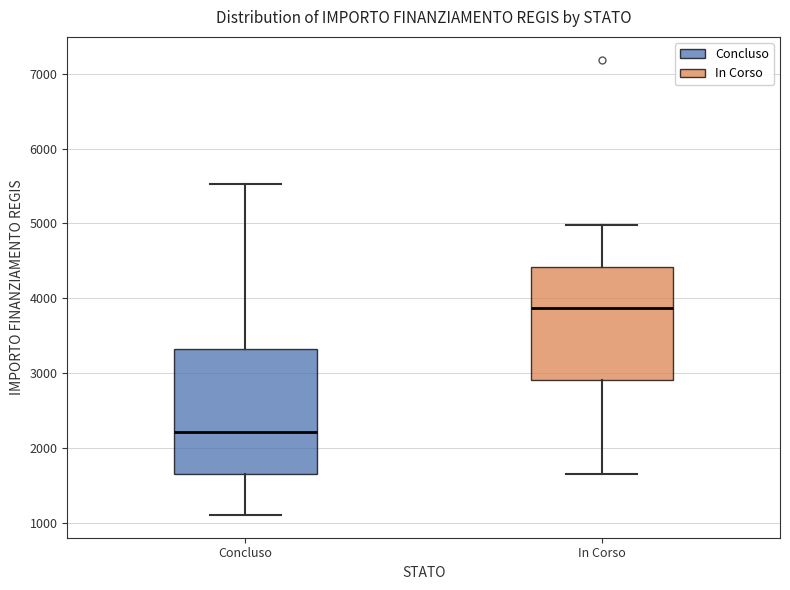

Which box is the tallest, from its lower edge to its upper edge?

Concluso